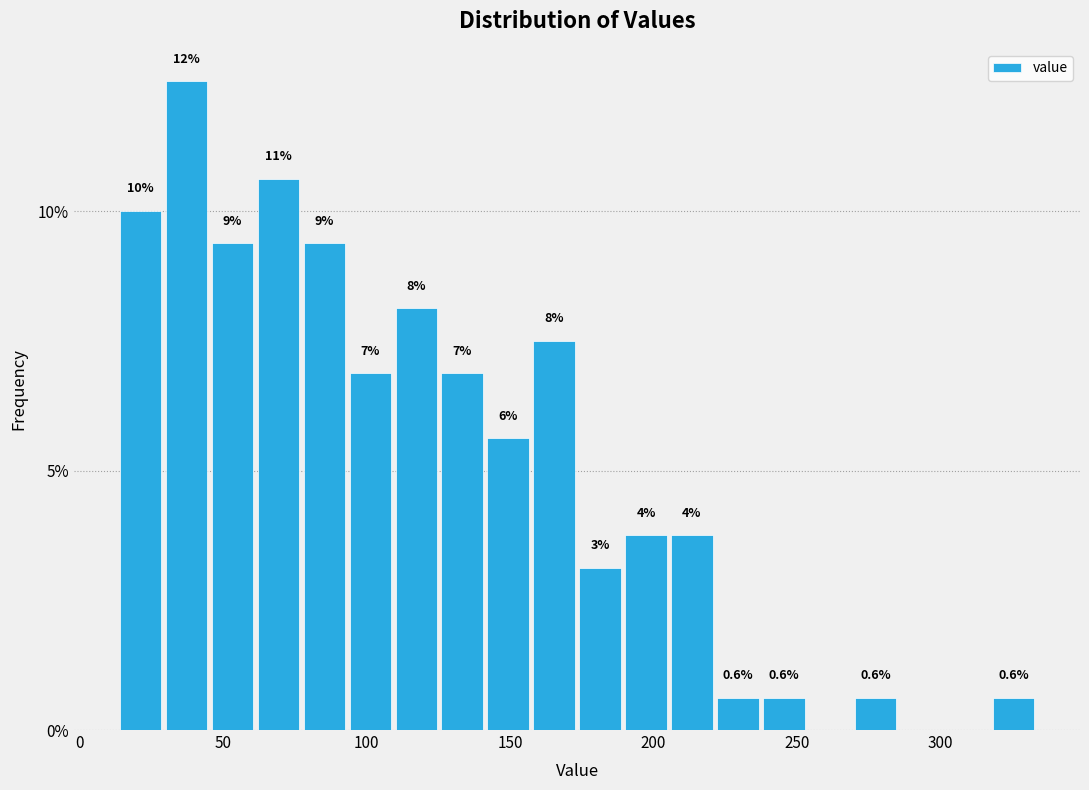

Read against the x-axis, roughly where is the centre of the tallest bar?

35